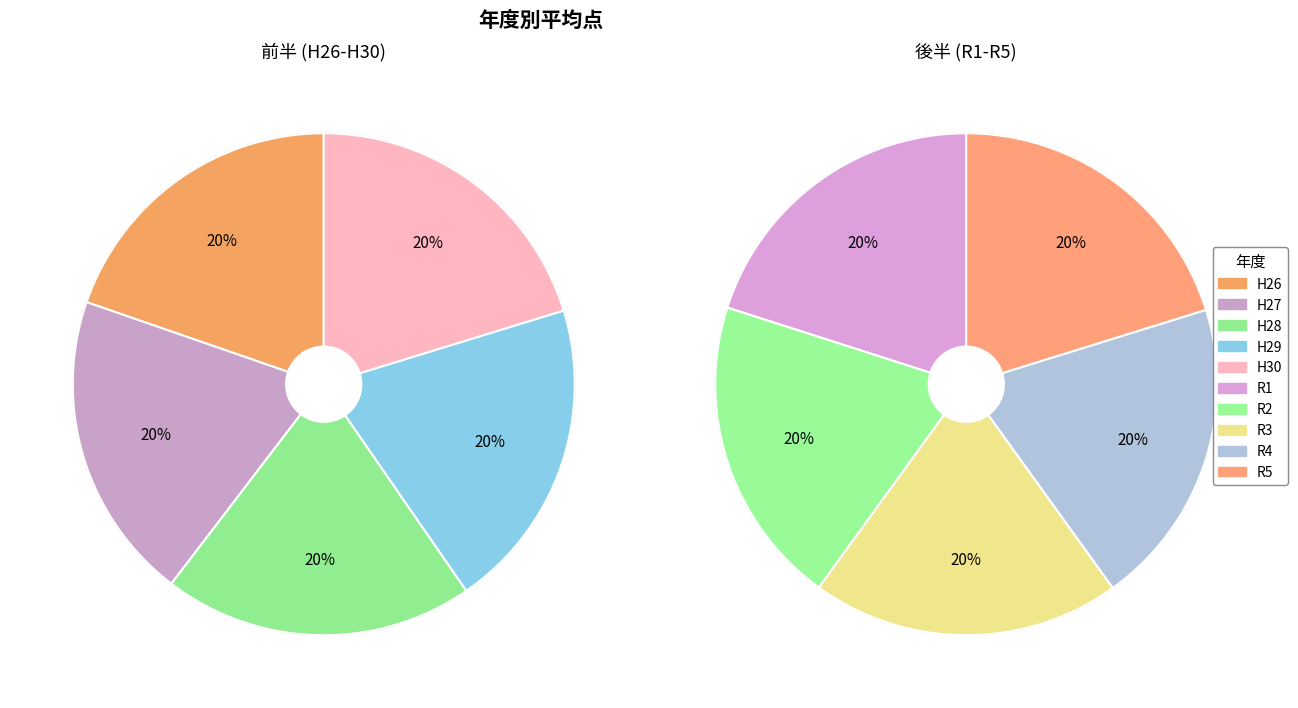

Rank the categories by value from highest to lowest.

R5, R1, R2, R3, H30, R4, H29, H28, H27, H26